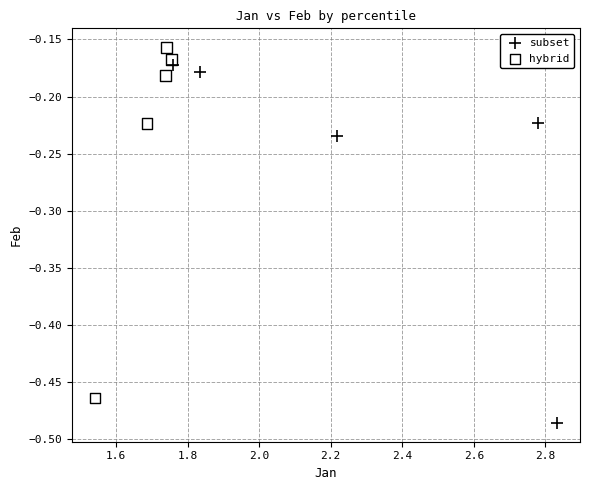

Which series contains the highest Y value?

hybrid